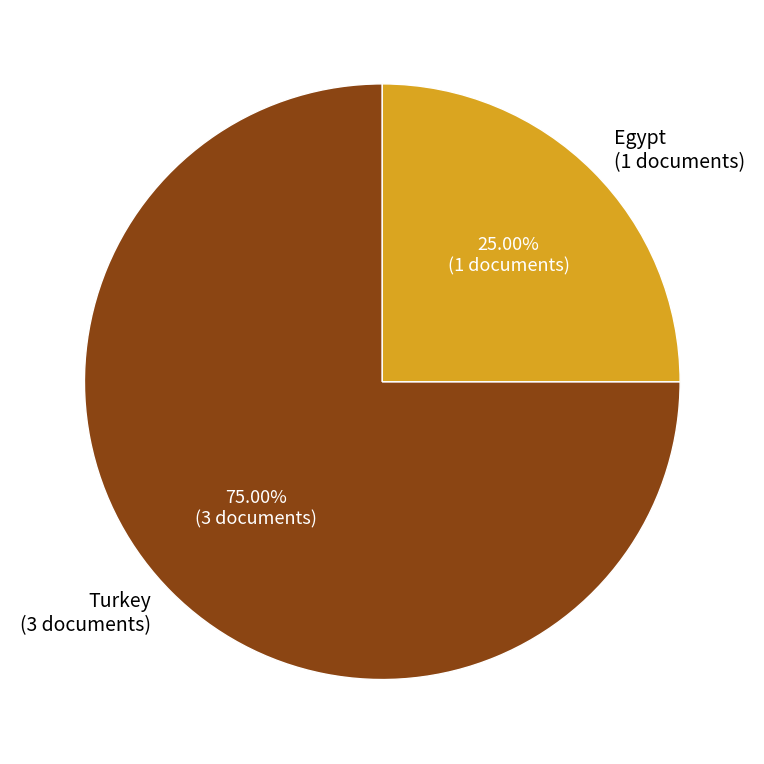

Approximately how many times larger is the value at Turkey compared to Egypt?

3.0